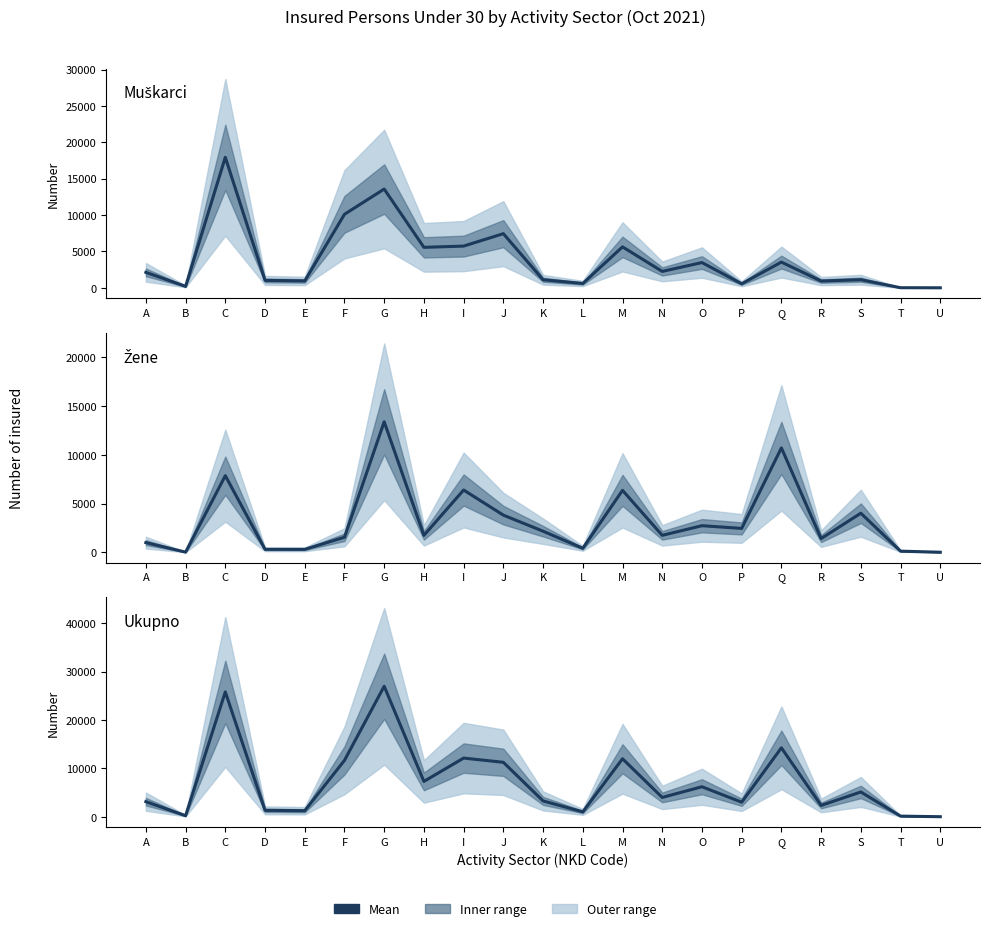

Which series has the largest range (max minus min)?

Ukupno